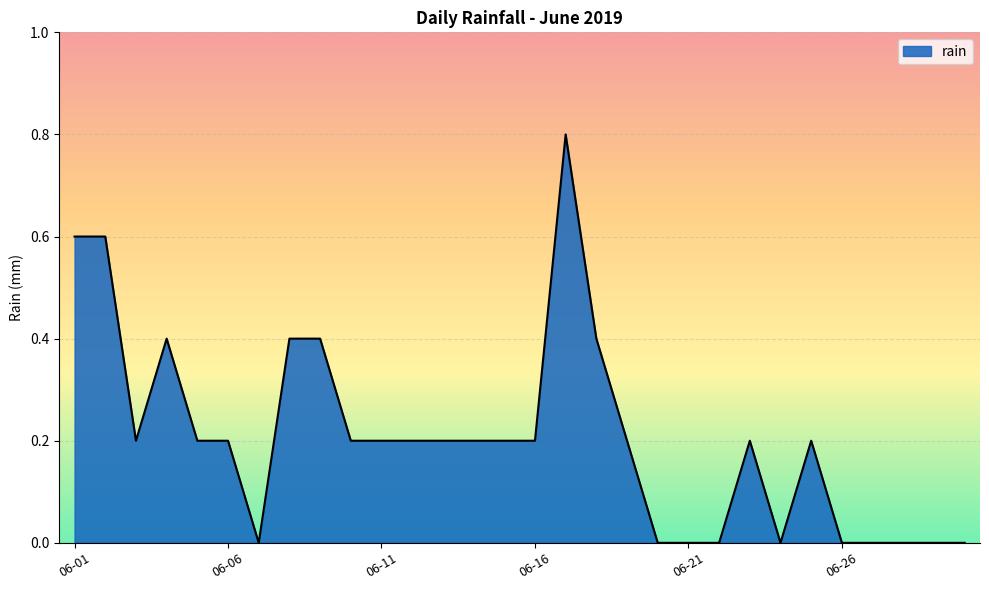

What is the difference between the maximum and minimum values?

0.8